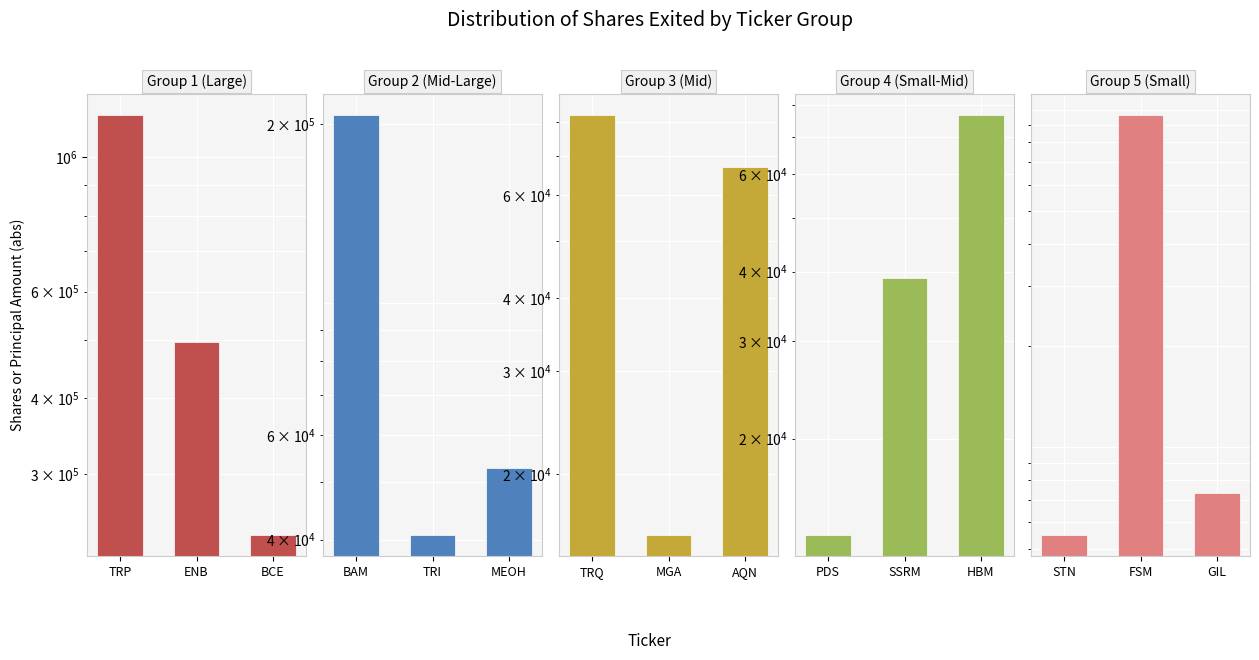

What is the label of the 1st bar from the left?

TRP